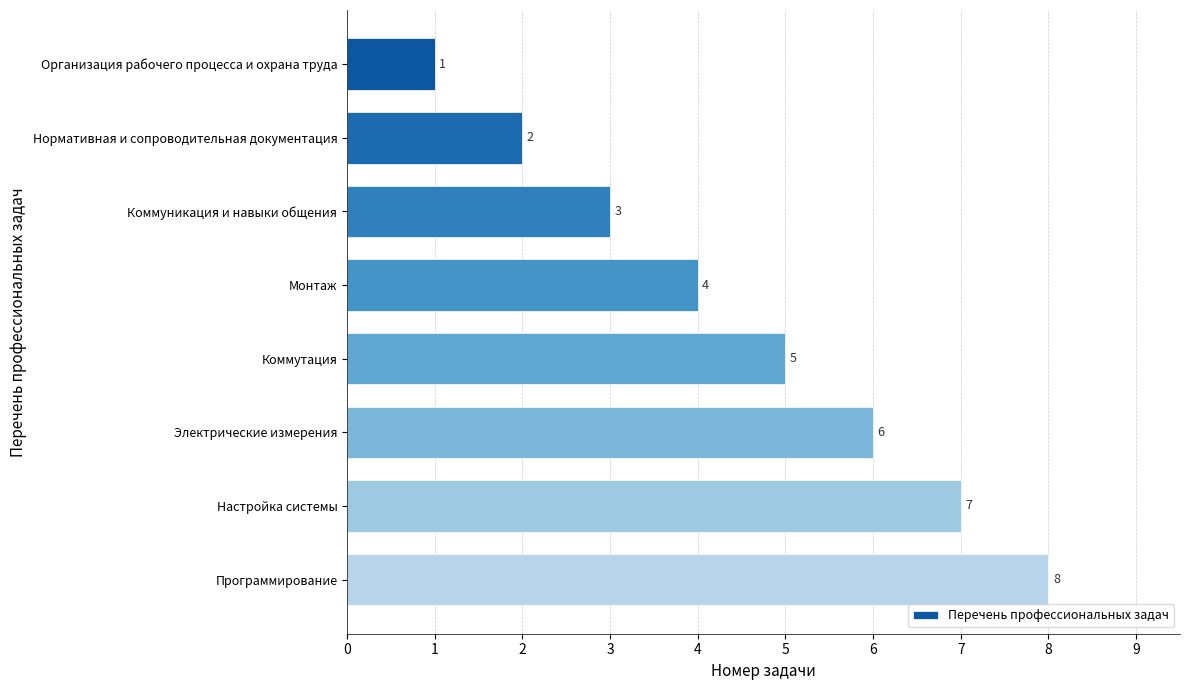

Approximately how many times larger is the value at Настройка системы compared to Коммуникация и навыки общения?

2.3